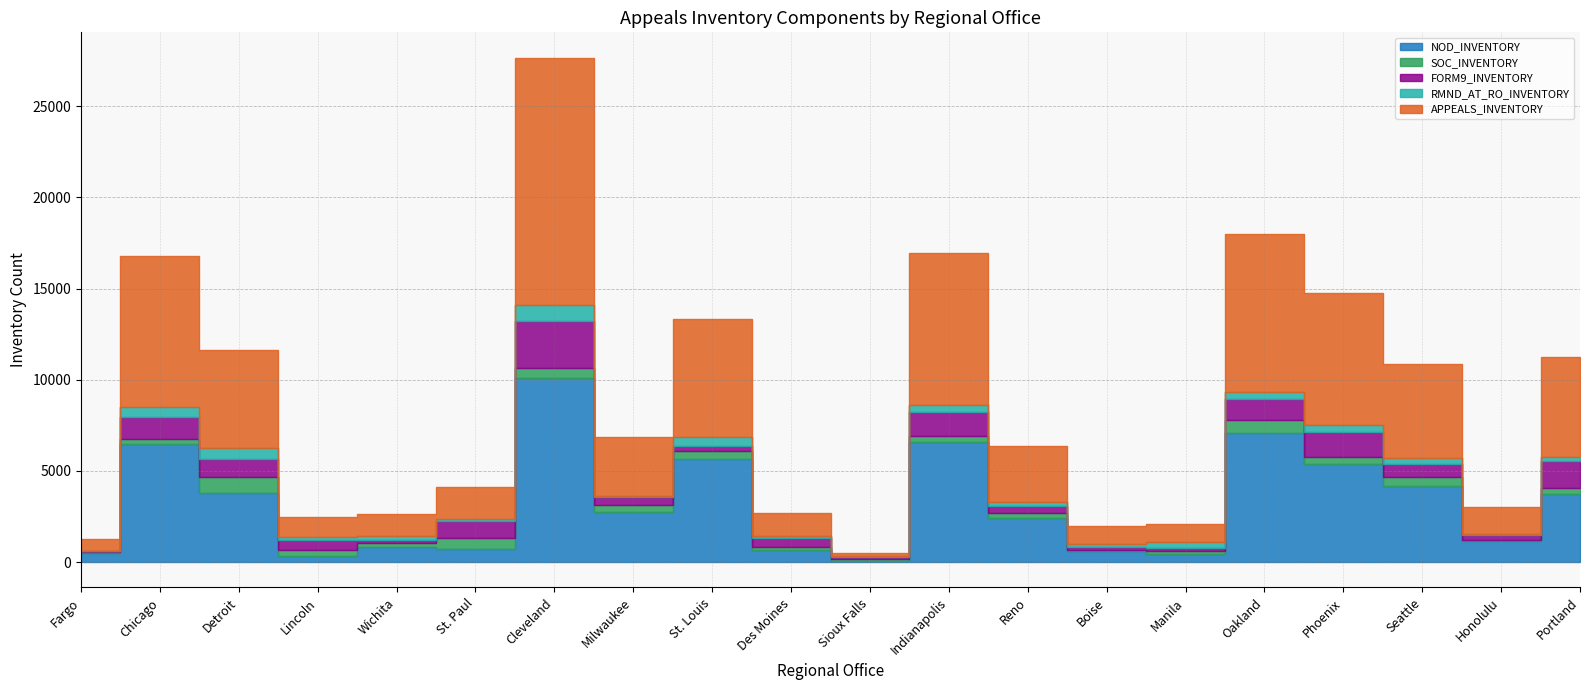

In FORM9_INVENTORY, how many points are higher than both neighbors (excluding endpoints)?

5